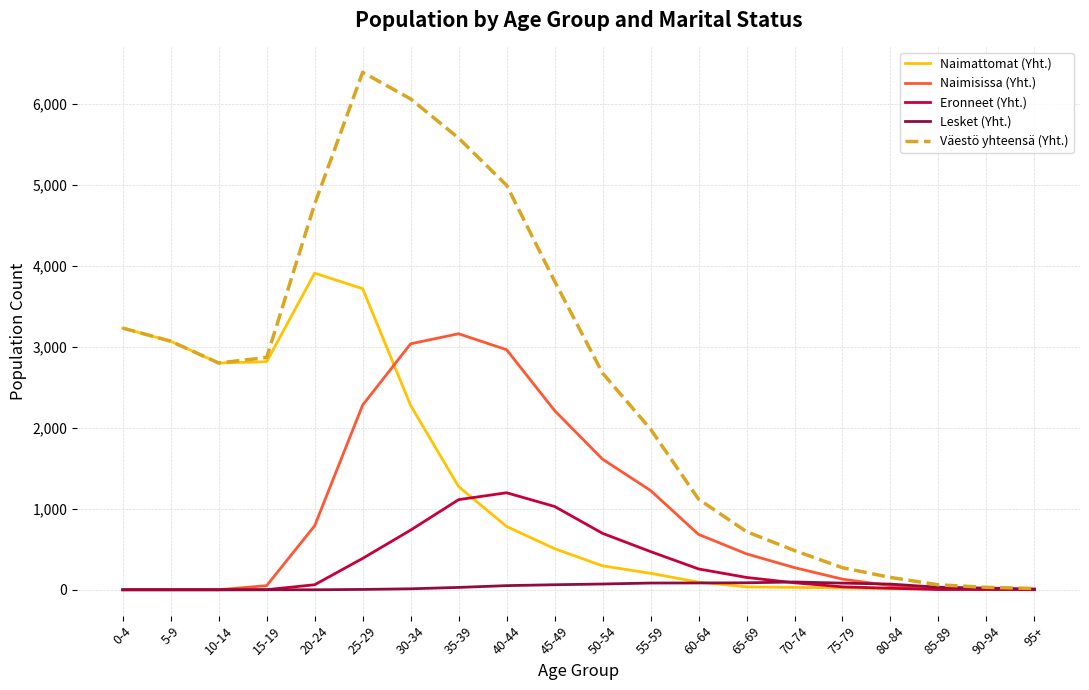

At which category does Väestö yhteensä (Yht.) reach its first local valley?

10-14